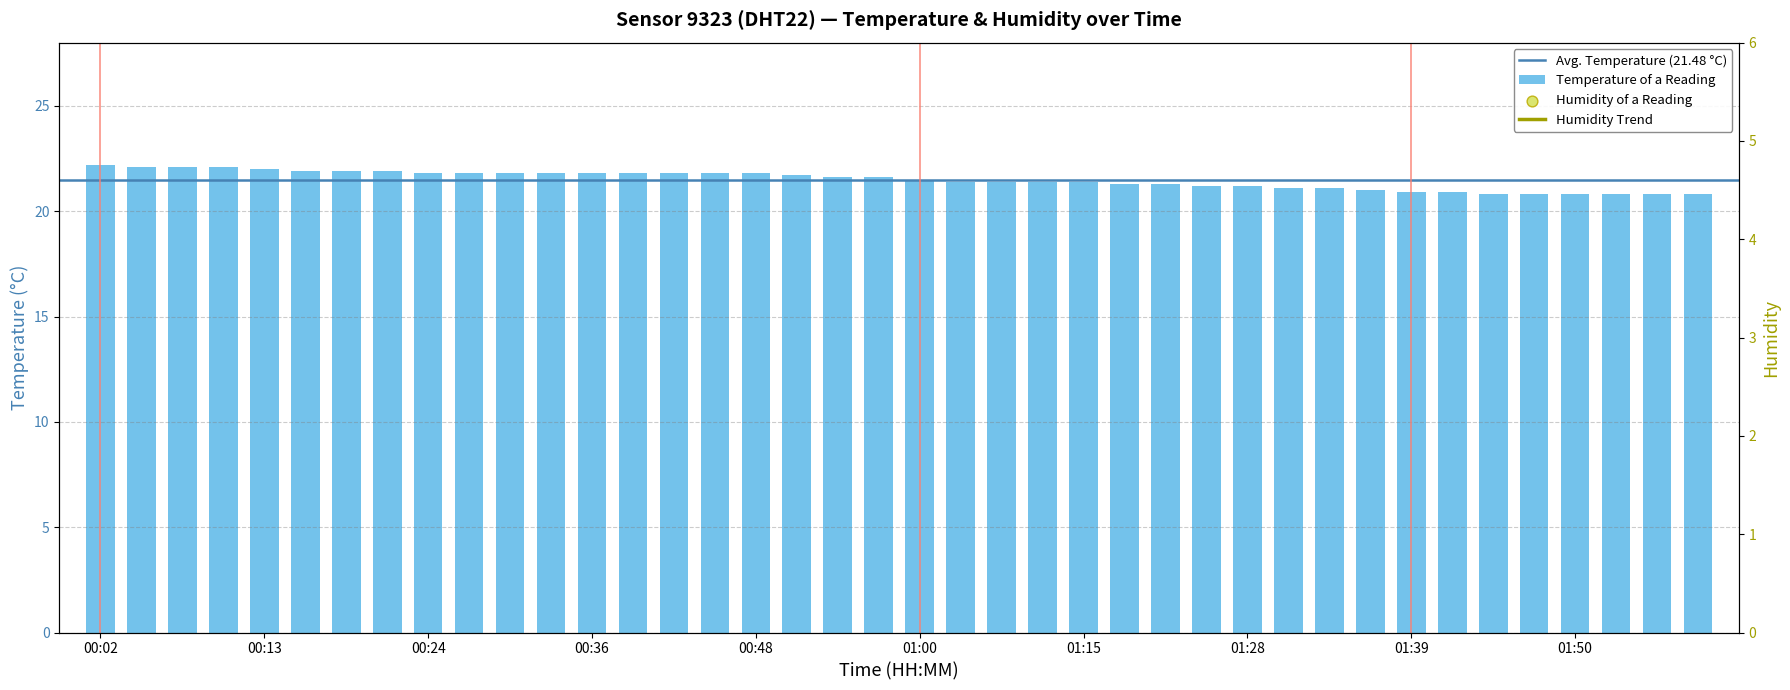

What is the ratio of the value at 01:39 to the value at 00:22?

1.0